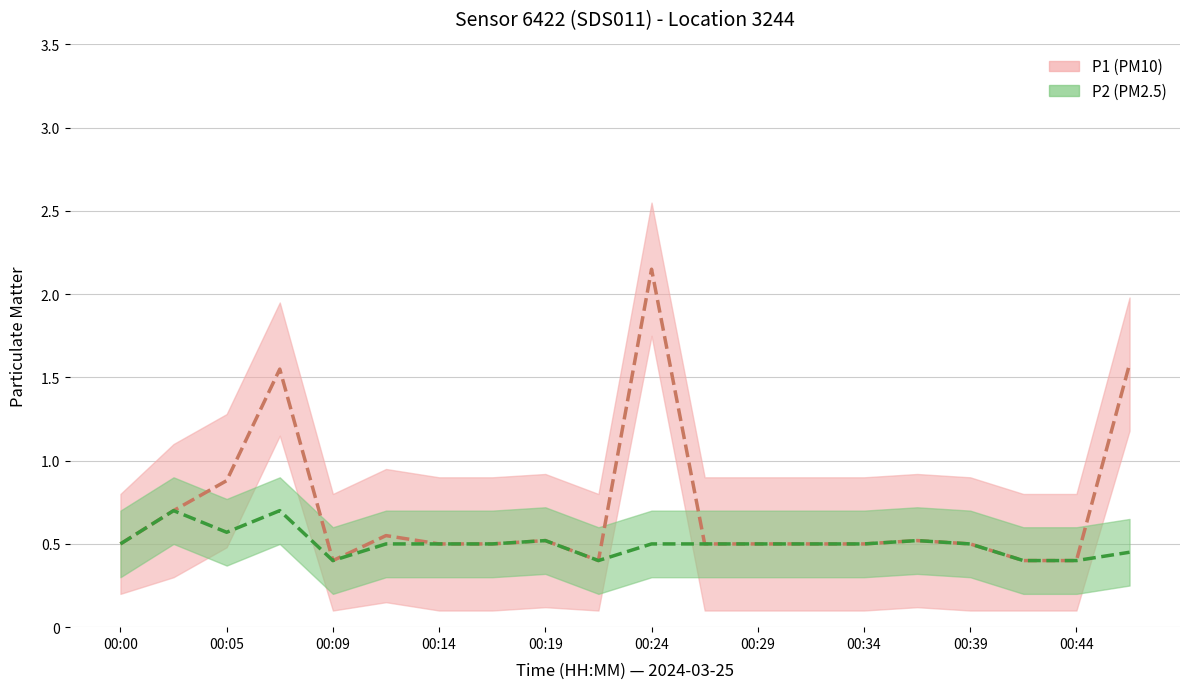

What is the lowest value of the P2_lower series?

0.2